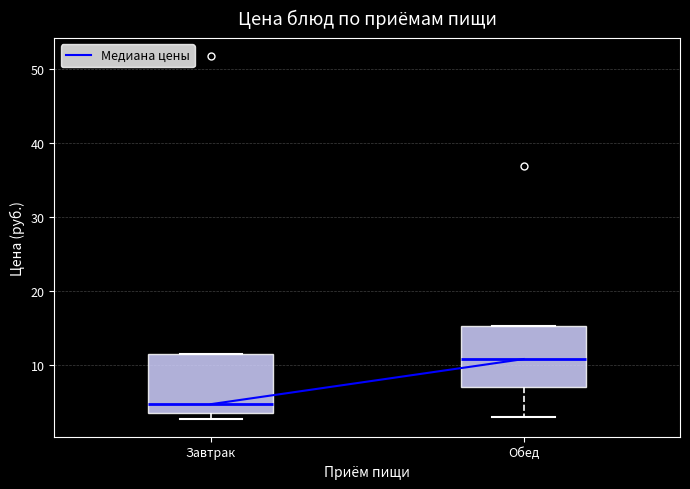

Reading left to right, read every box against the y-axis: the position of its median line, the range the box covers, and the ends of its whiskers. The values are not printed on the chart, so give them approximately, as read against the axis.

Завтрак: median 5, box 4 to 11, whiskers 3 to 11
Обед: median 11, box 7 to 15, whiskers 3 to 15